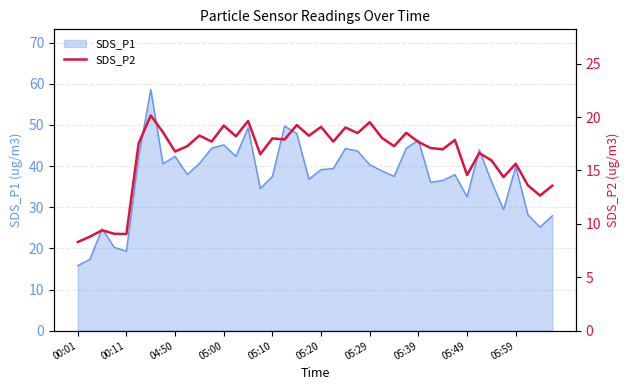

What position from the left is 13?

14